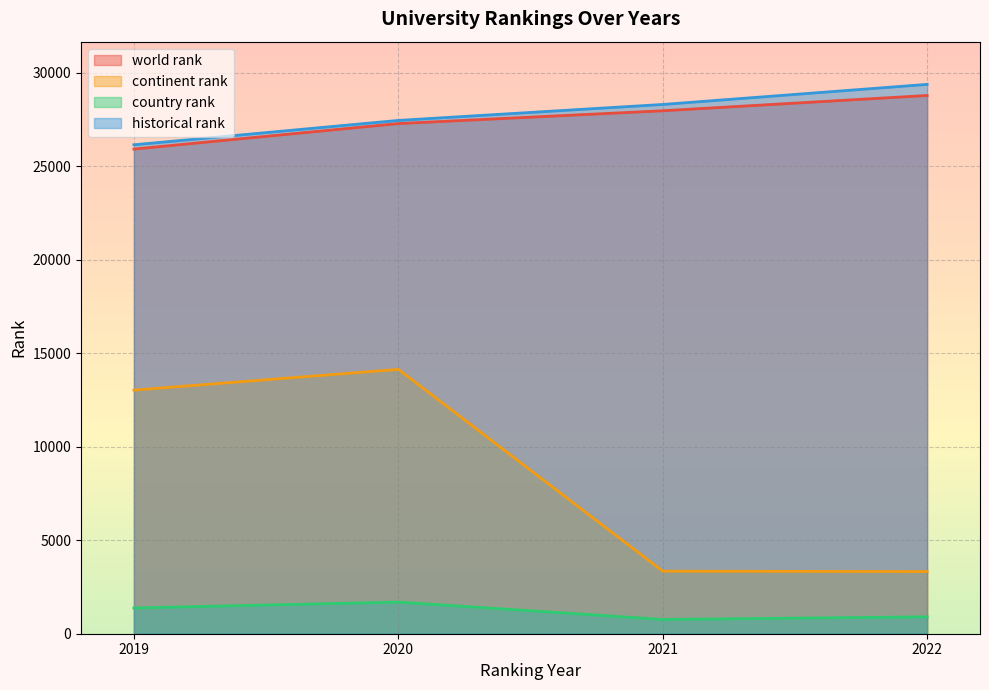

The value of world rank at 2019 is 25908.0. True or false?

True